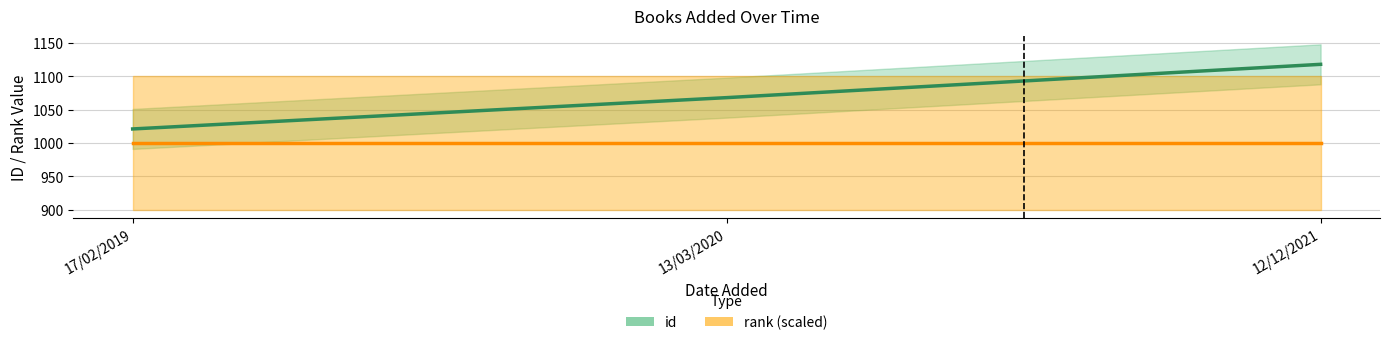

At how many categories does at least one series exceed 1054?

2